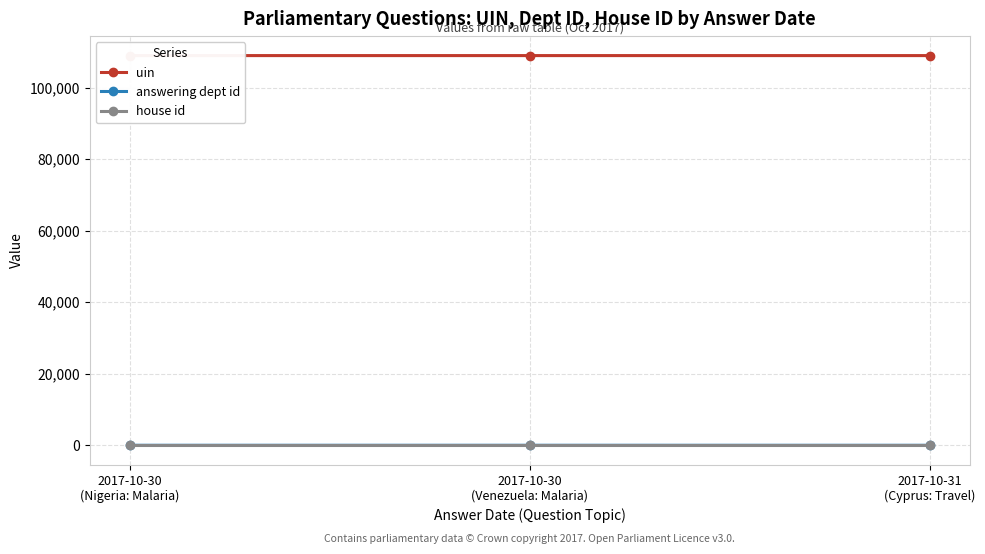

What is the average value of the house id series?

1